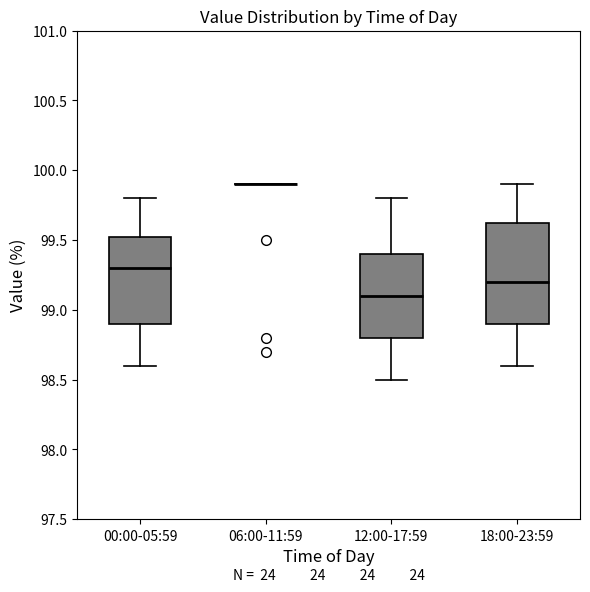

Where is the upper edge of the box for 00:00-05:59 on the y-axis? The values are not printed on the chart, so give them approximately, as read against the axis.

99.55